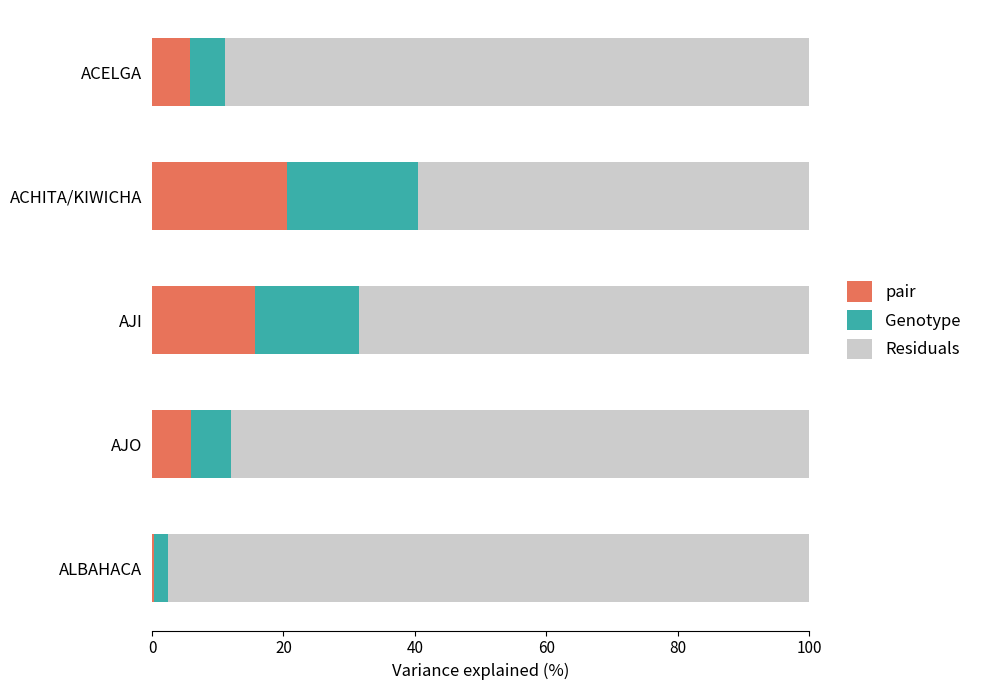

What is the average value of the pair series?

9.6